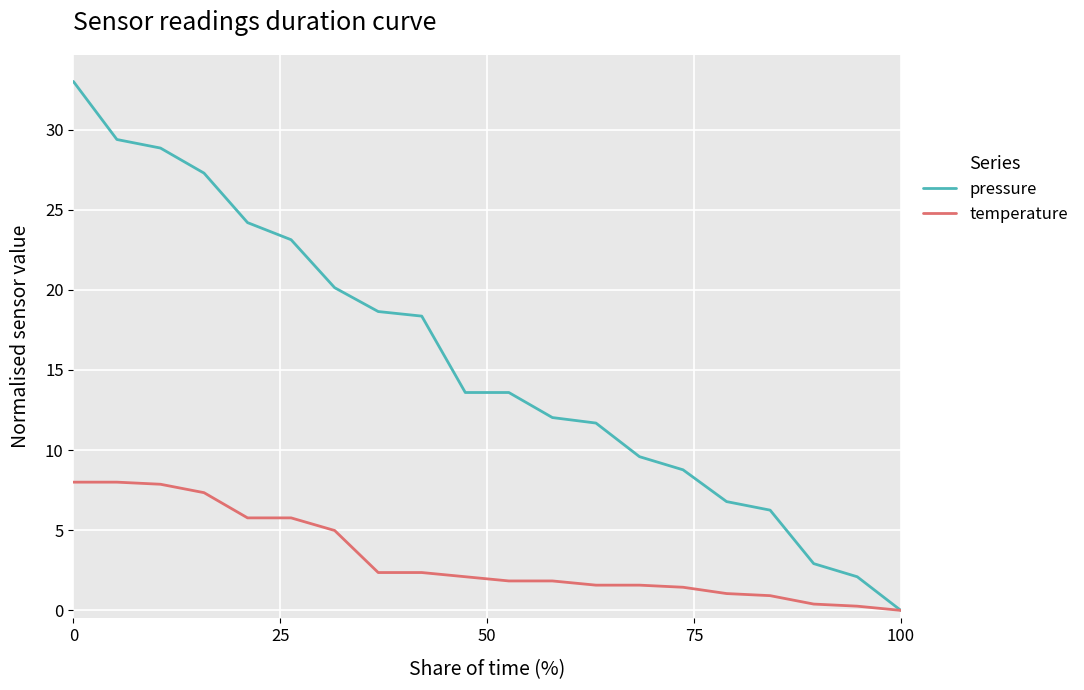

What is the maximum value for temperature?

8.0